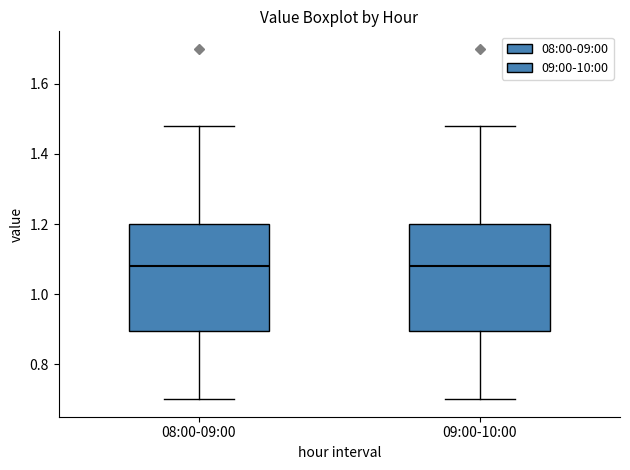

Reading left to right, transcribe this box plot: for each box, give where its median line is, the range the box spans, and where its two whiskers end, as read against the y-axis. The values are not printed on the chart, so give them approximately, as read against the axis.

08:00-09:00: median 1.08, box 0.90 to 1.20, whiskers 0.70 to 1.48
09:00-10:00: median 1.08, box 0.90 to 1.20, whiskers 0.70 to 1.48